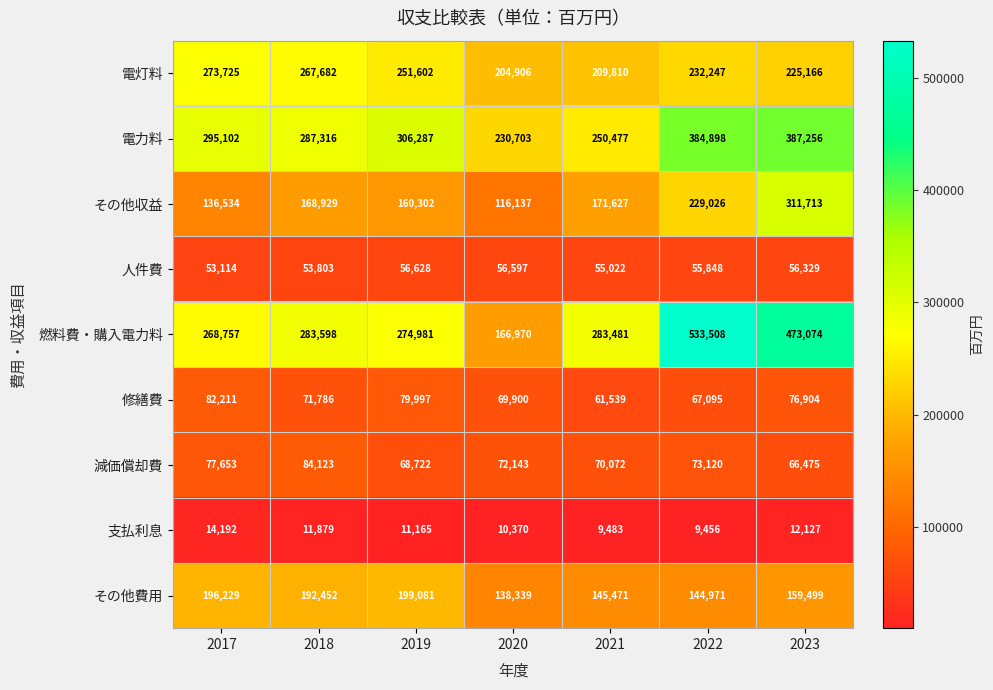

The 燃料費・購入電力料 series shows 354580 at 2022. True or false?

False